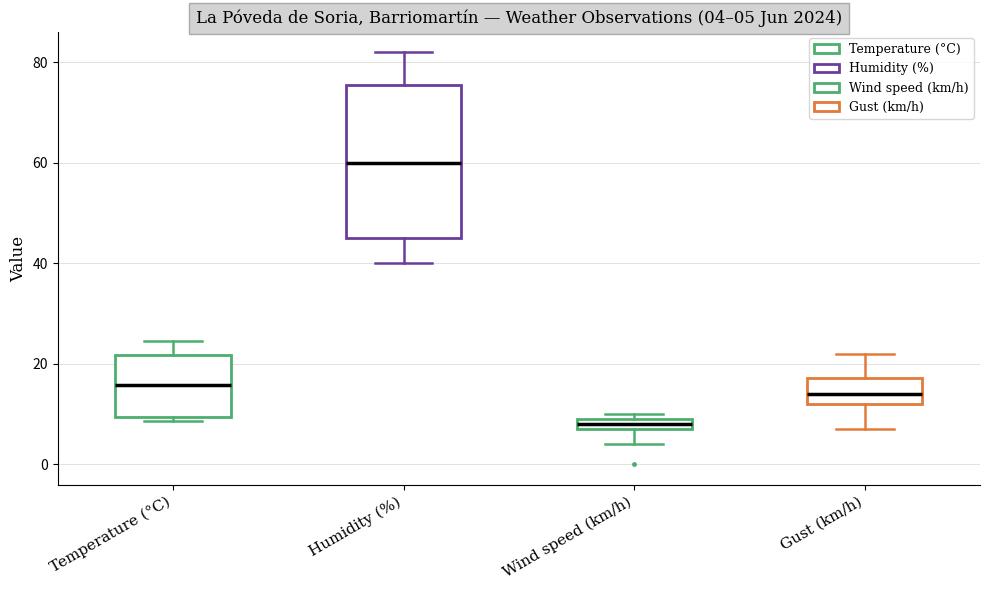

Comparing the boxes themselves (not the whiskers), which one is the tallest?

Humidity (%)